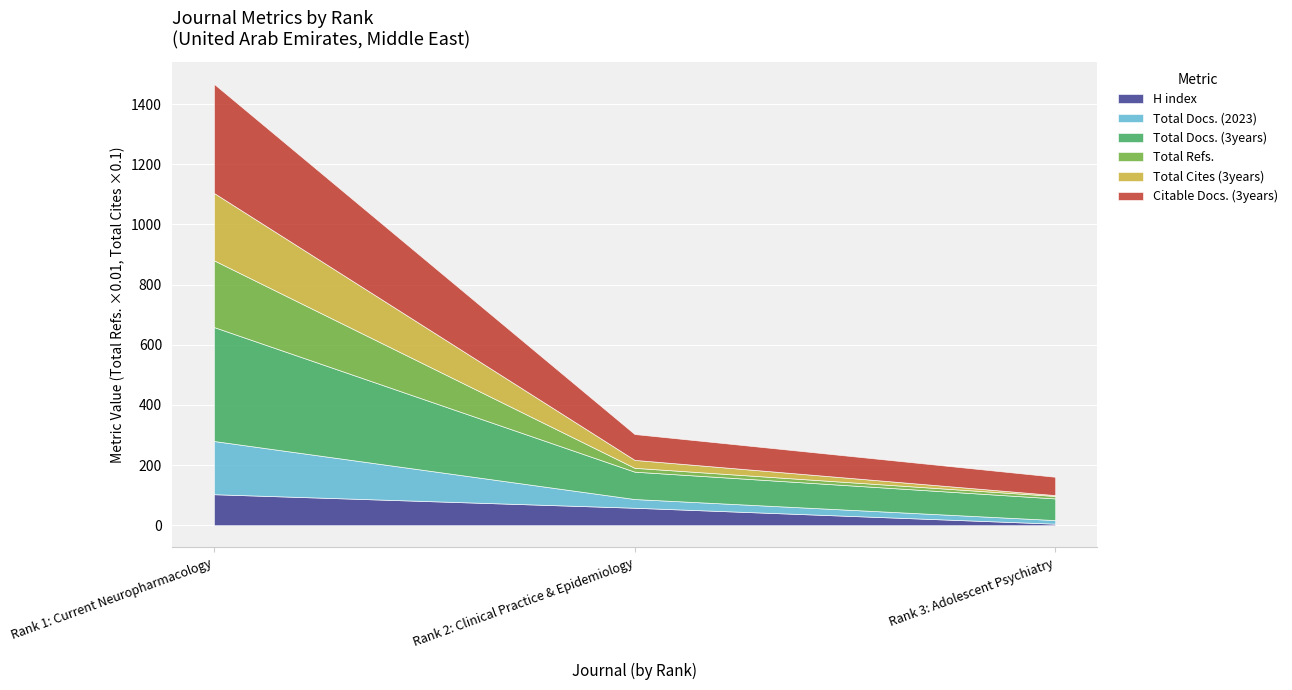

What is the value of the Citable Docs. (3years) point at the 2nd from the left?

86